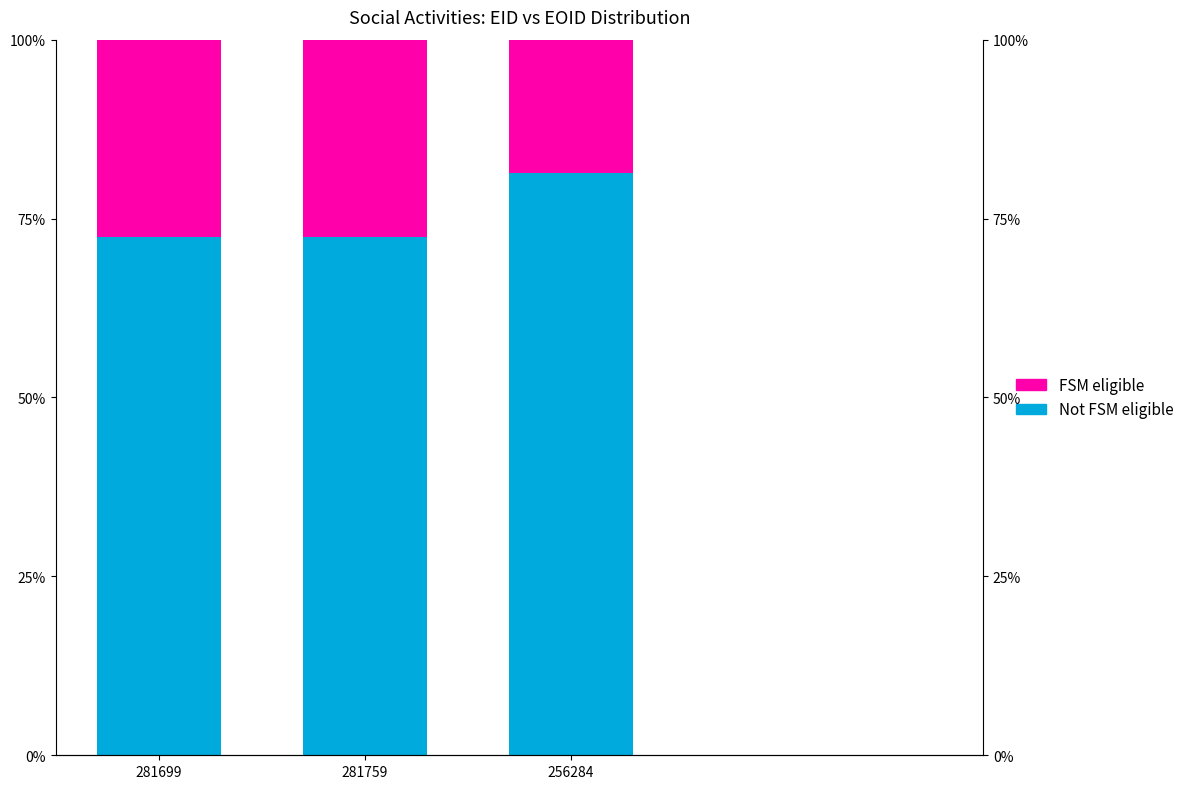

Is the value of FSM eligible at 281699 greater than the value of Not FSM eligible at 256284?

No